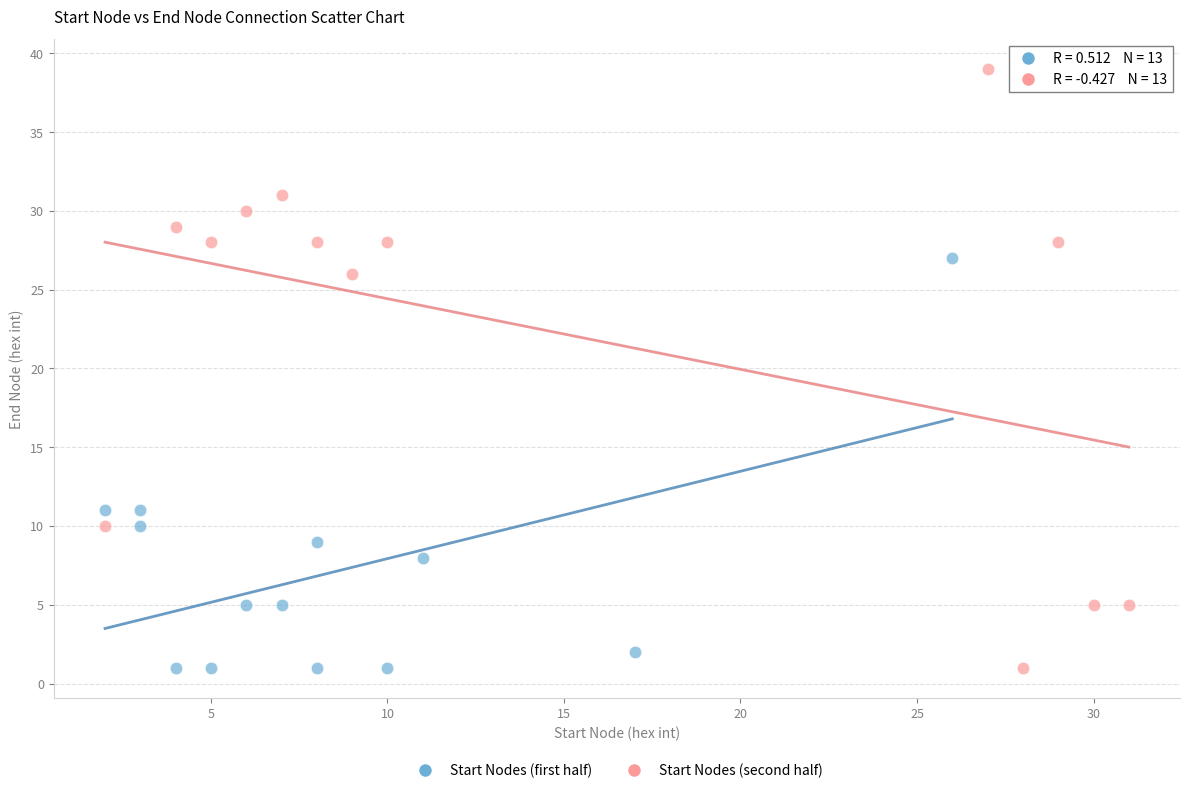

What are all the series names shown in the legend?

Start Nodes (first half), Start Nodes (second half)